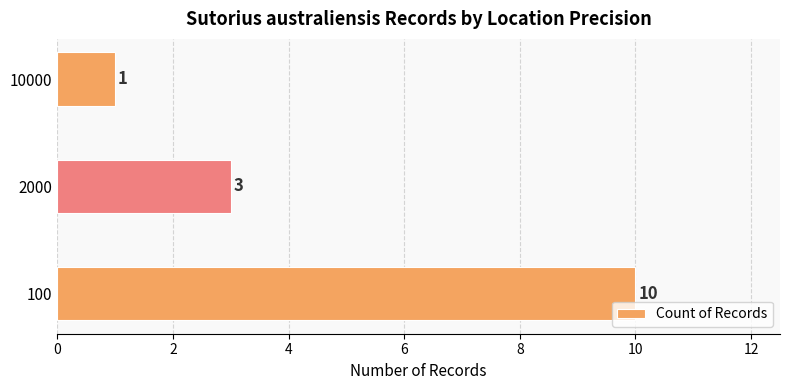

The value at 100 is 14. True or false?

False